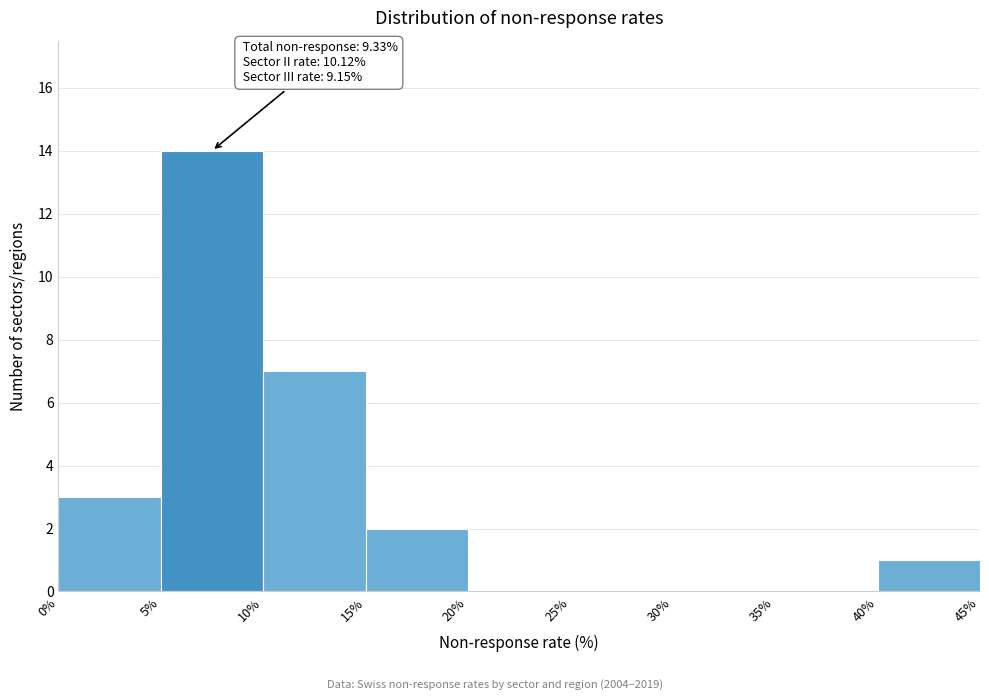

Which range on the x-axis has the tallest bar?

5% to 10%